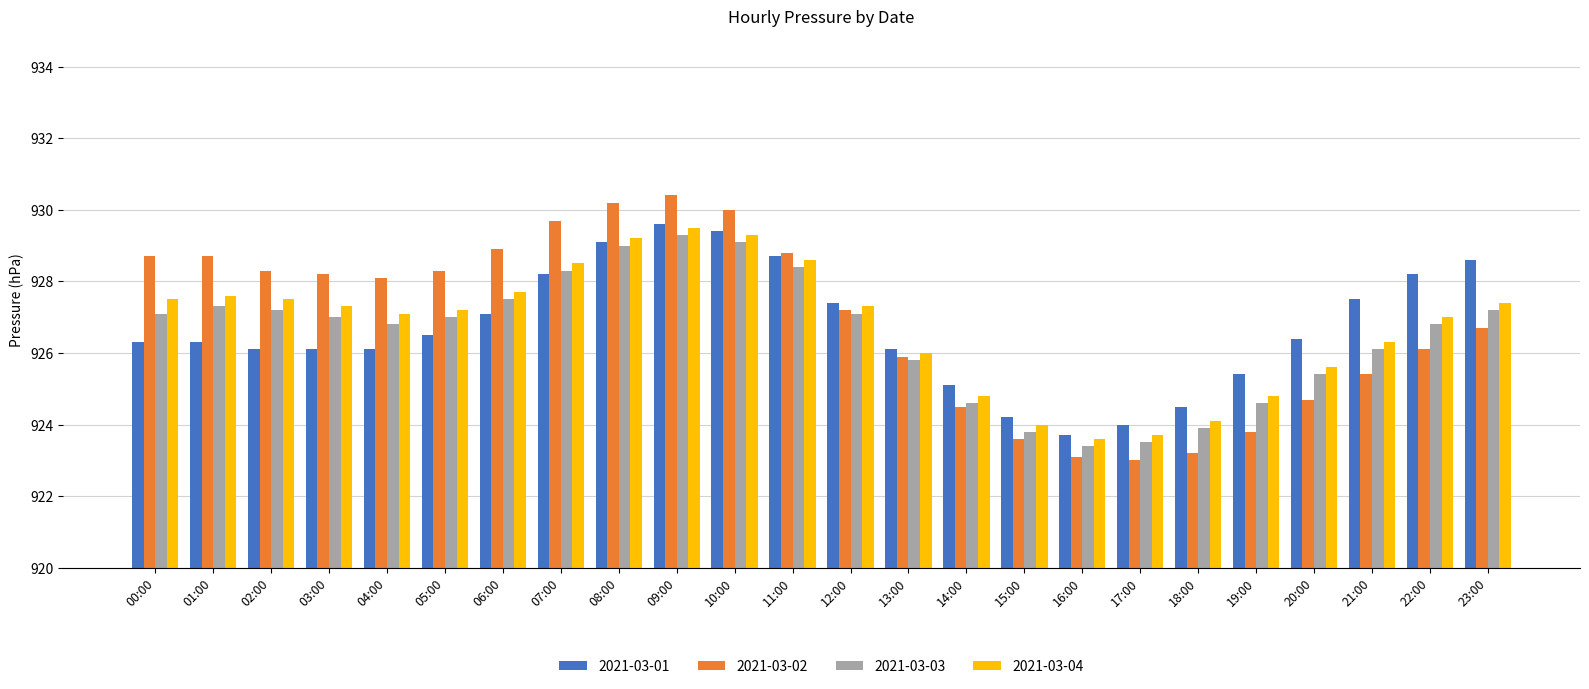

The value of 2021-03-02 at 15:00 is 923.6. True or false?

True